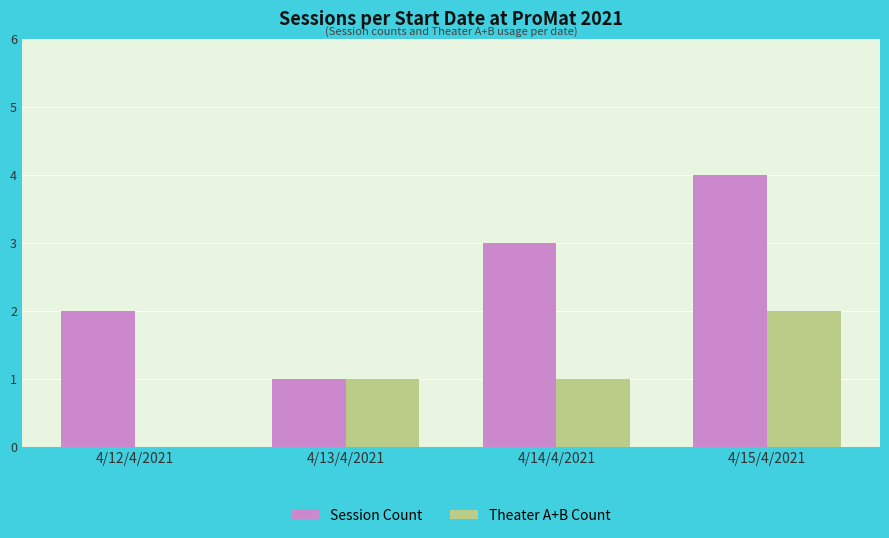

How many Theater A+B Count values are between 1 and 2?

3